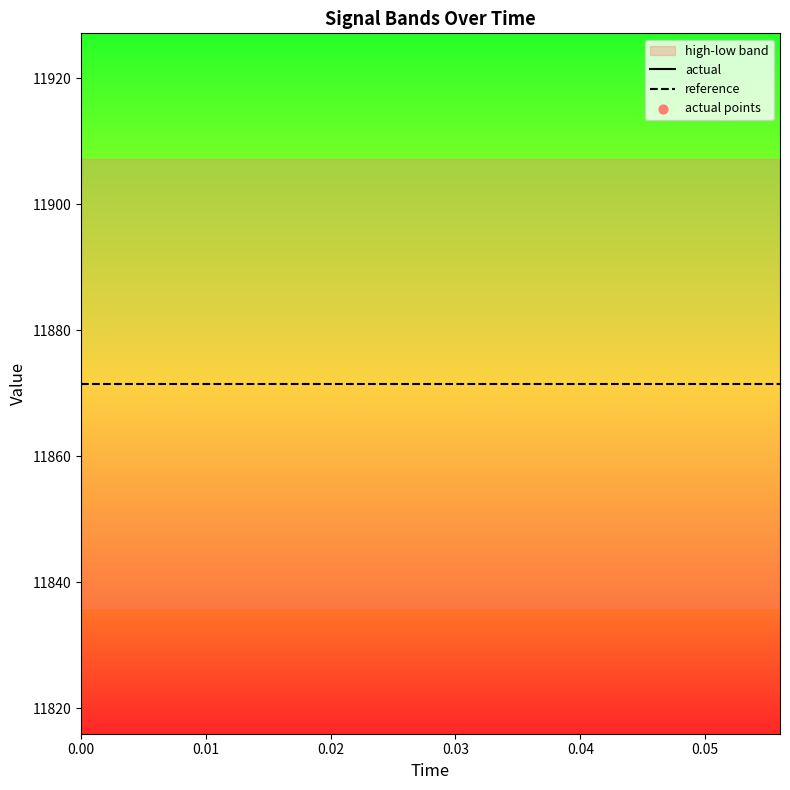

Which series reaches the maximum Y coordinate?

actual